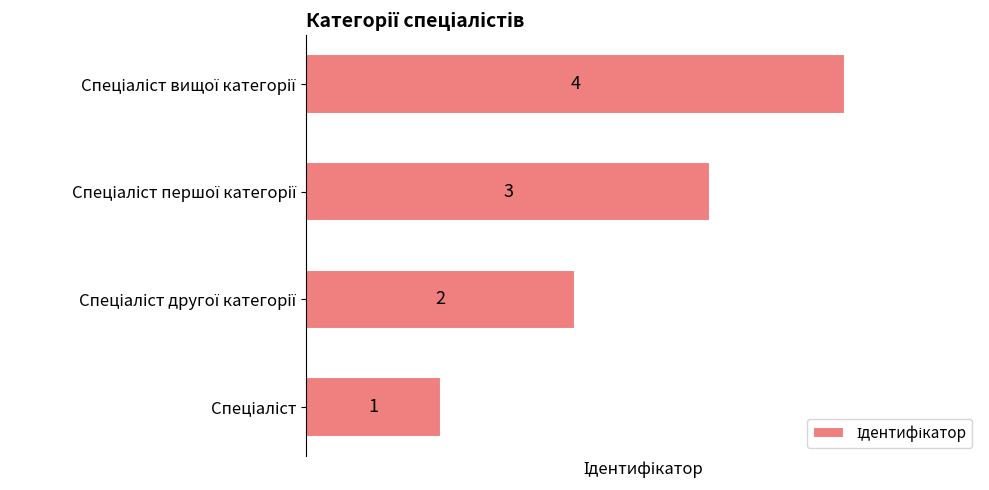

Does the chart contain stacked bars?

No